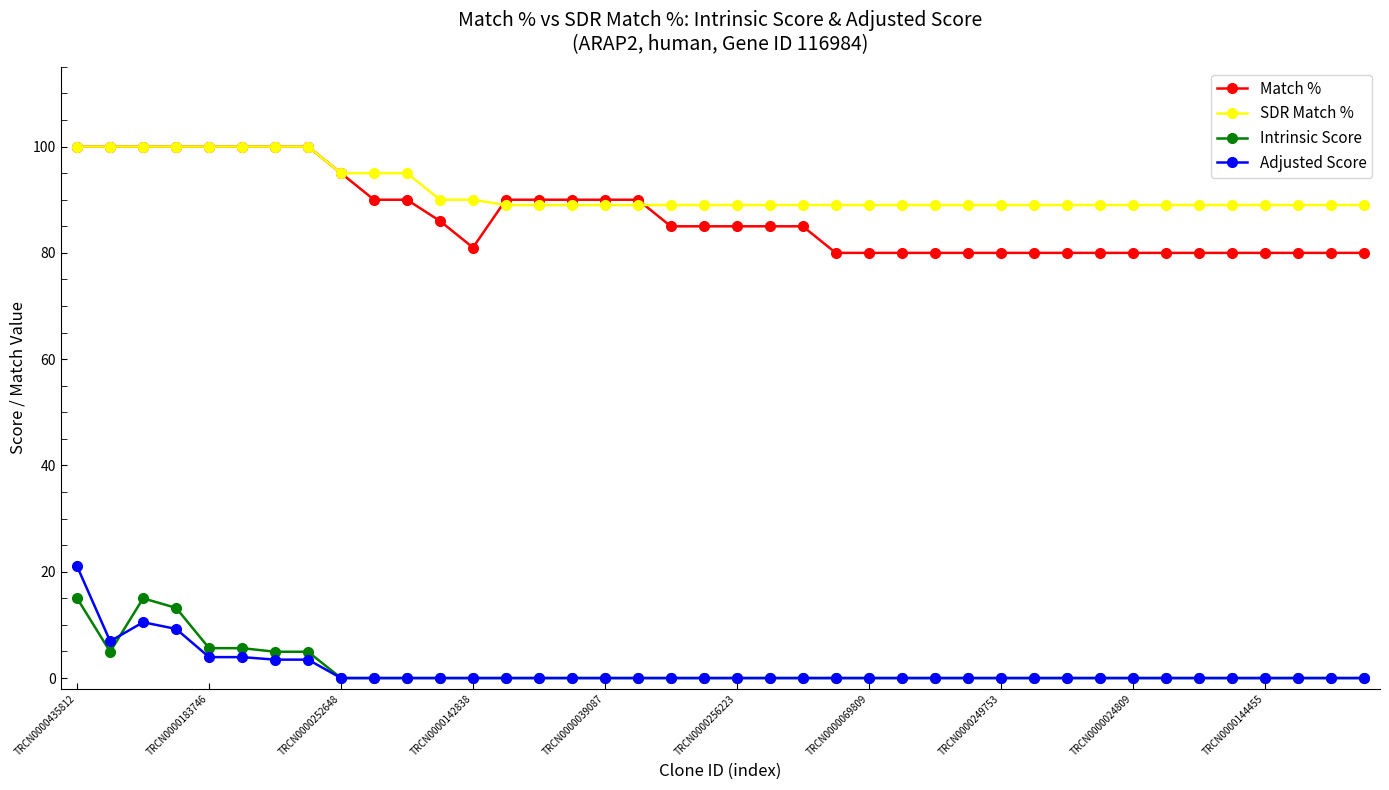

What is the maximum value shown in the chart?

100.0